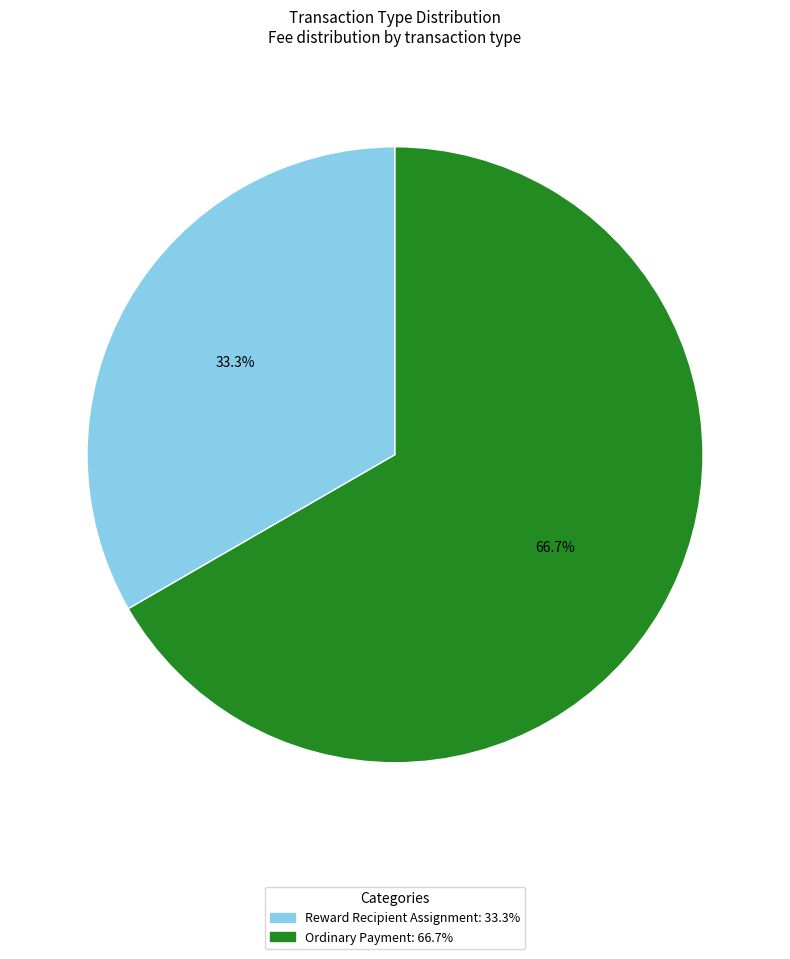

Which slice is the largest?

Ordinary Payment